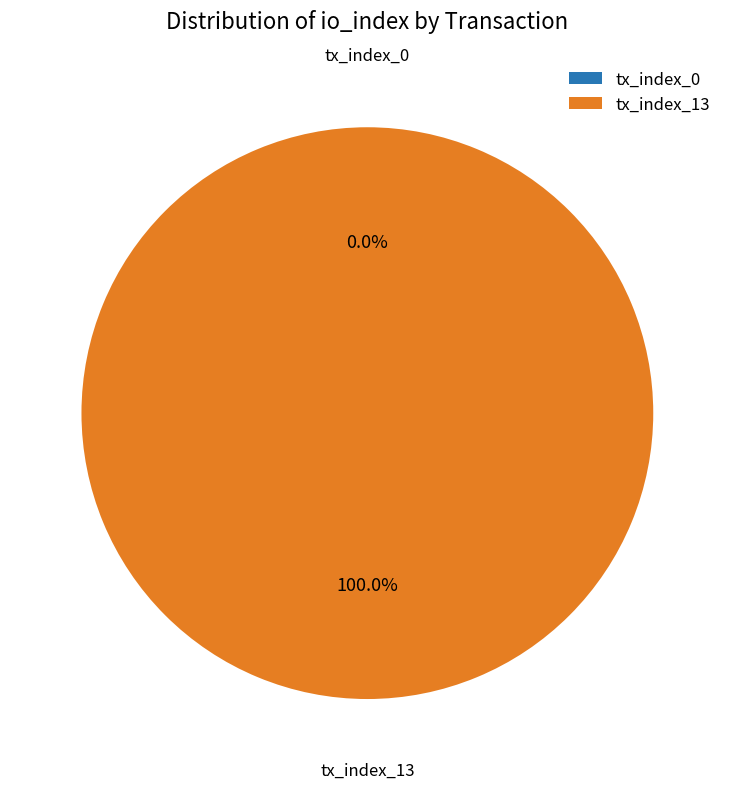

How many segments does this pie chart have?

2